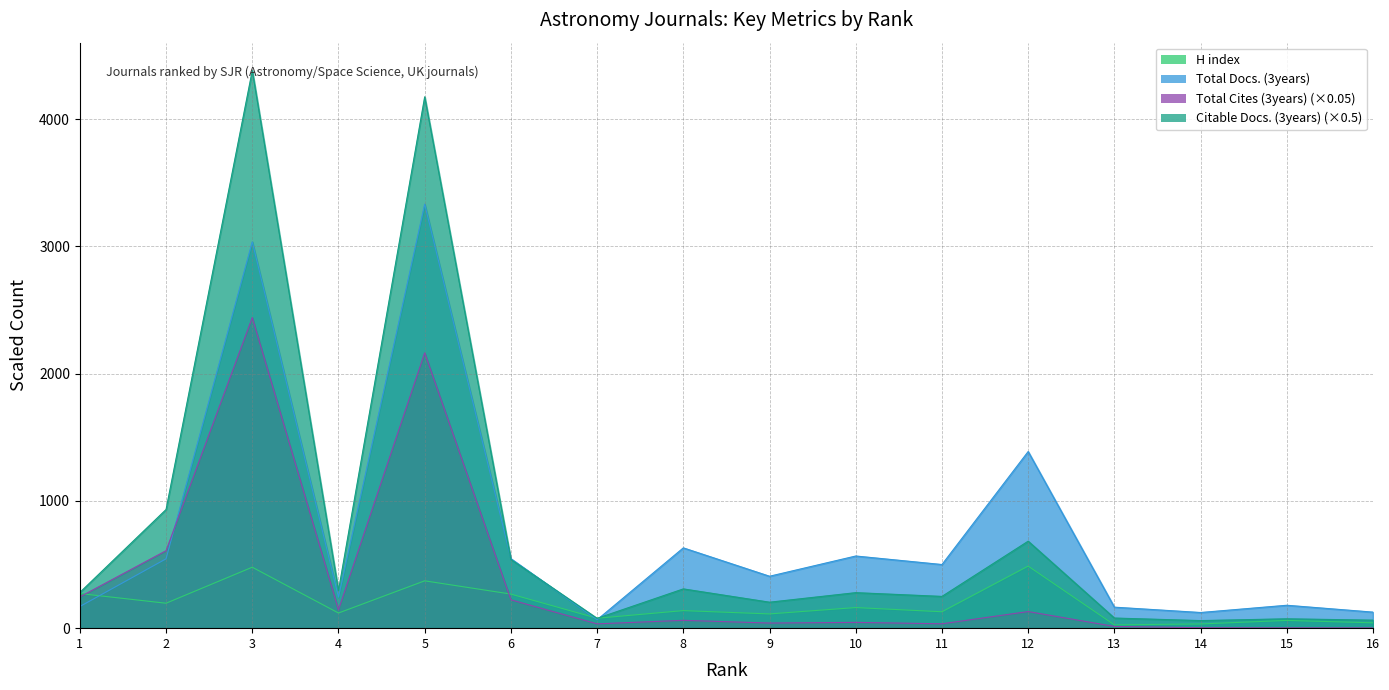

True or false: Total Docs. (3years) has a value of 546.0 at 6.

True